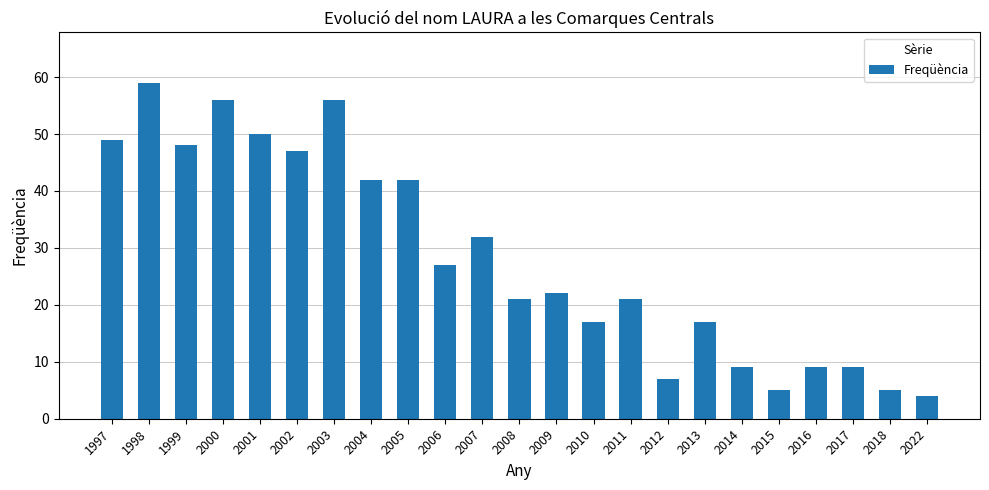

What is the change in value from 2010 to 2014?

-8